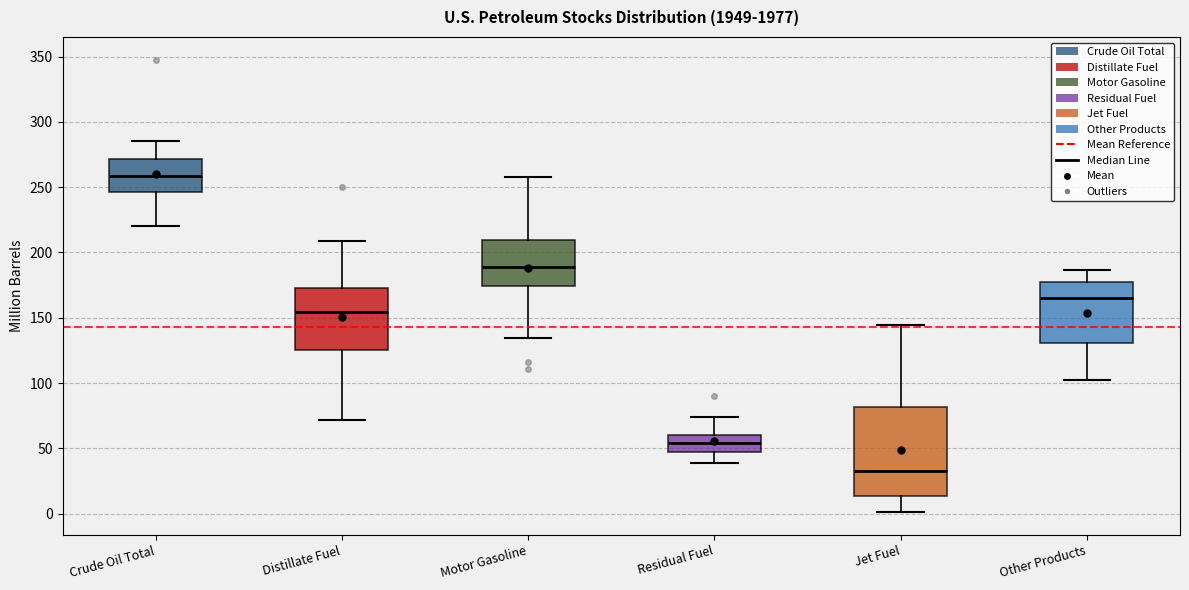

Where does the median line of the box for Motor Gasoline sit on the y-axis? The values are not printed on the chart, so give them approximately, as read against the axis.

190